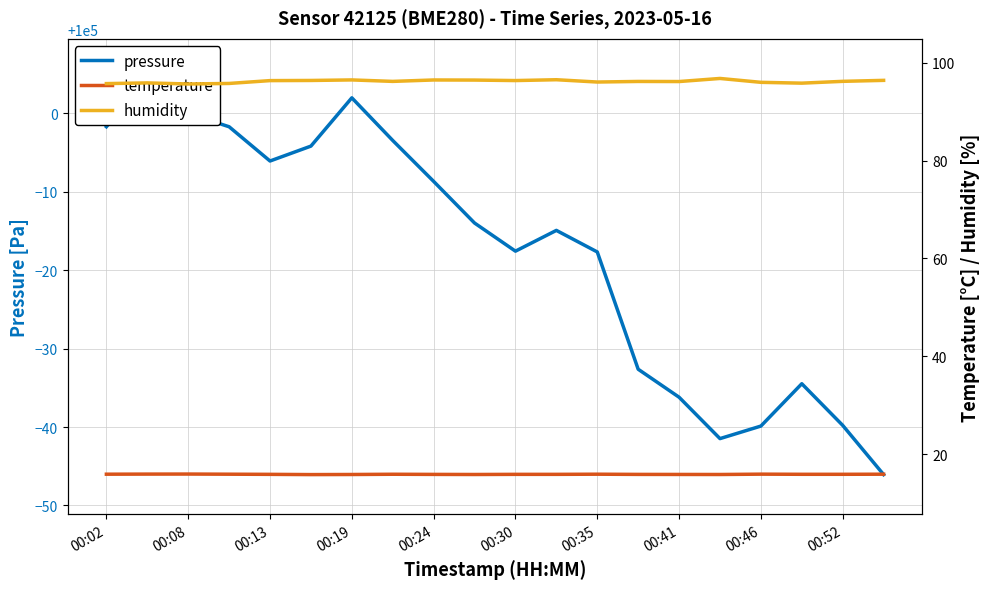

True or false: humidity and temperature cross at least once.

False